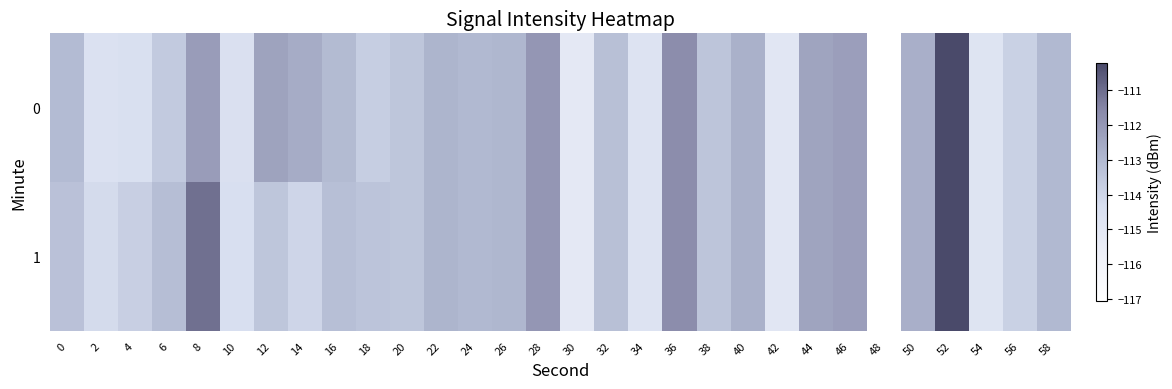

List the series in order of their overall mean, lowest first.

0, 1